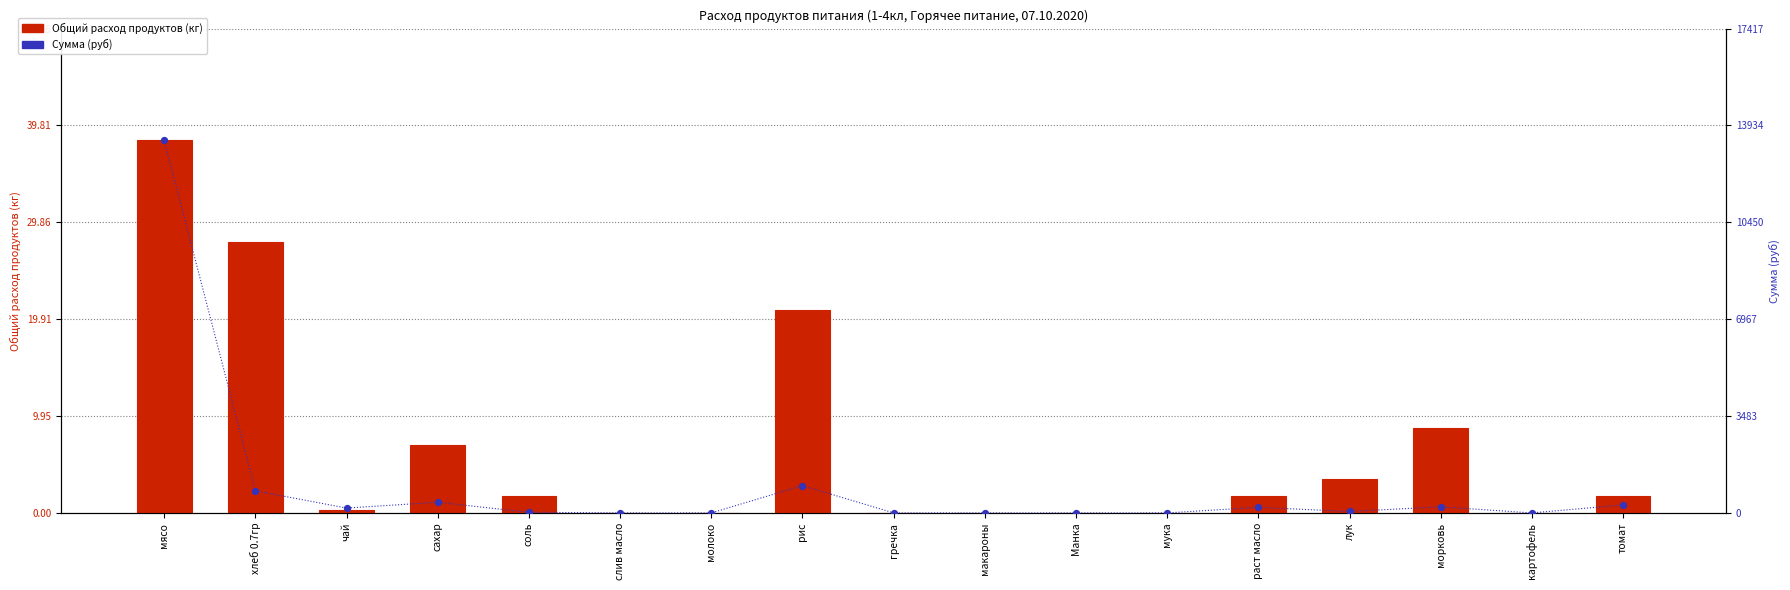

At how many categories does at least one series exceed 4328?

1